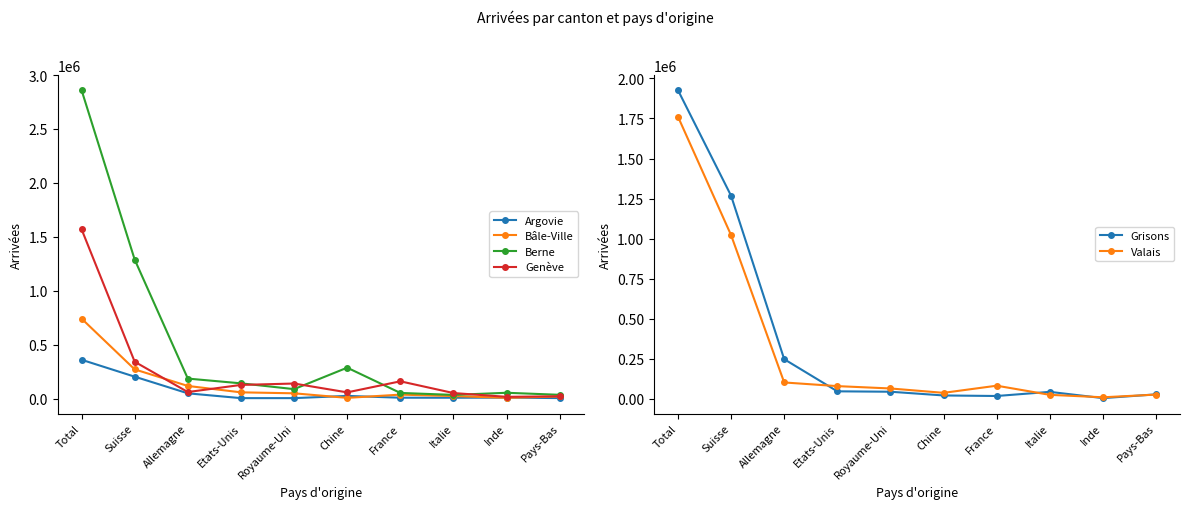

Is the value of Valais at Allemagne greater than the value of Bâle-Ville at Pays-Bas?

Yes